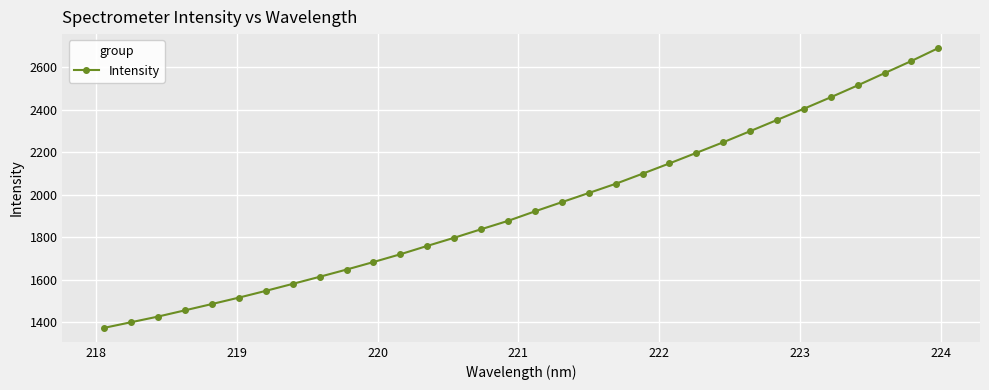

What is the sum of all values?

62270.2